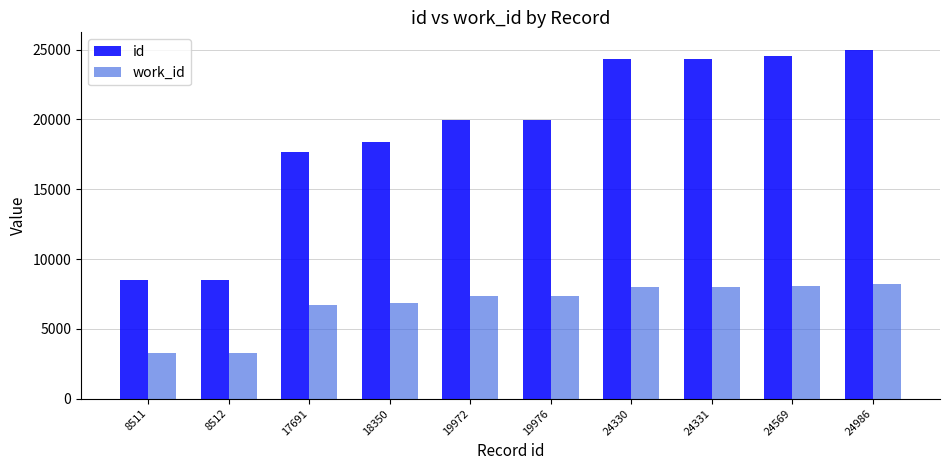

Which series changed the most between 18350 and 19976?

id